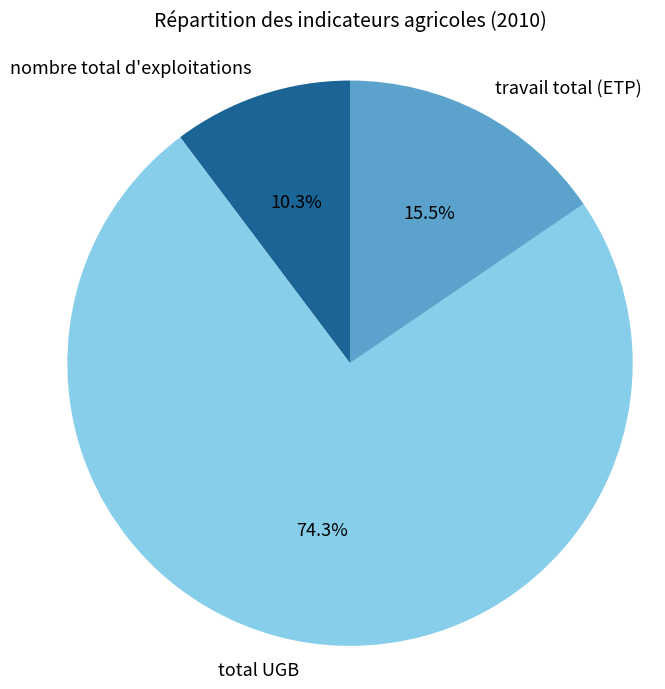

How much of the chart is everything except nombre total d'exploitations?

89.7%